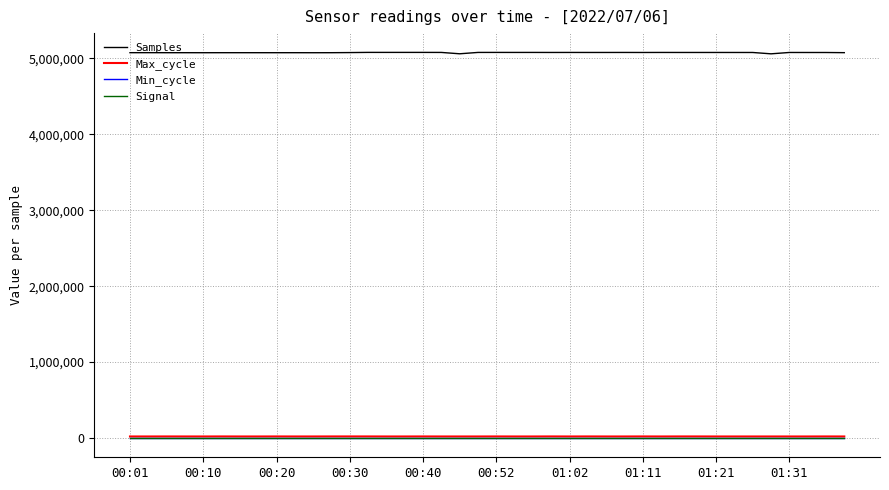

Which series has the largest total across all categories?

Samples